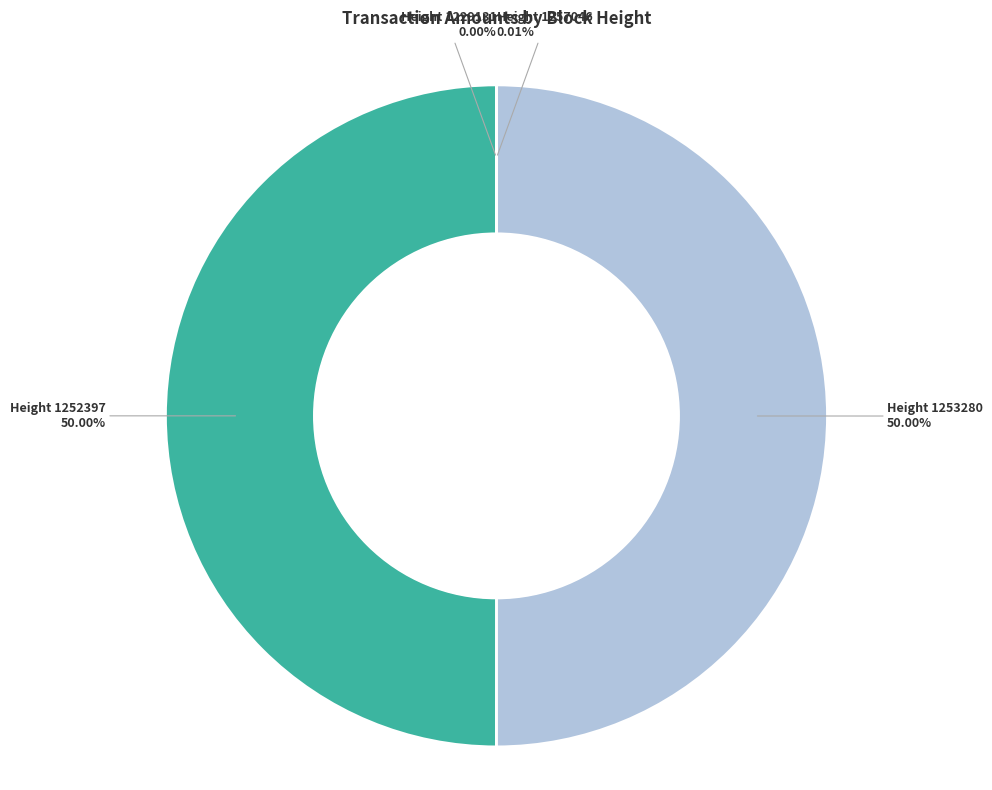

Approximately how many times larger is the value at Height 1252397 compared to Height 1253280?

1.0